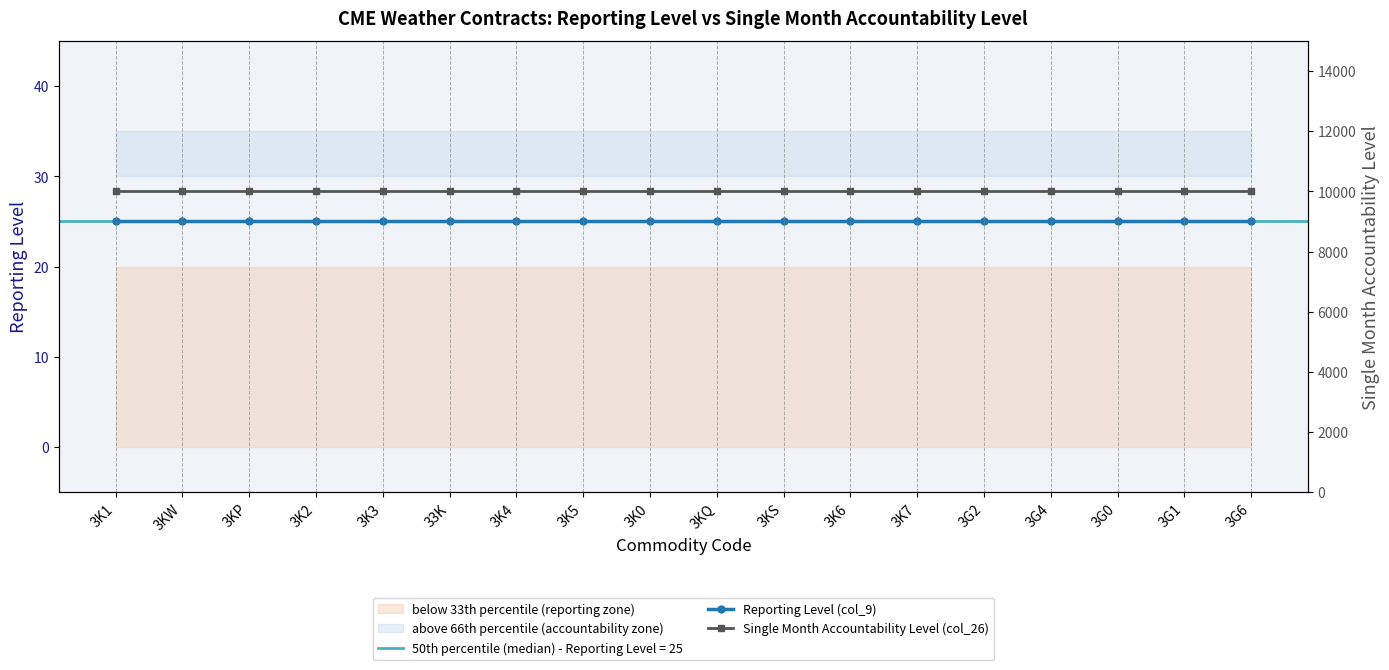

Is it true that Reporting Level (col_9) equals 25 at 3K2?

True